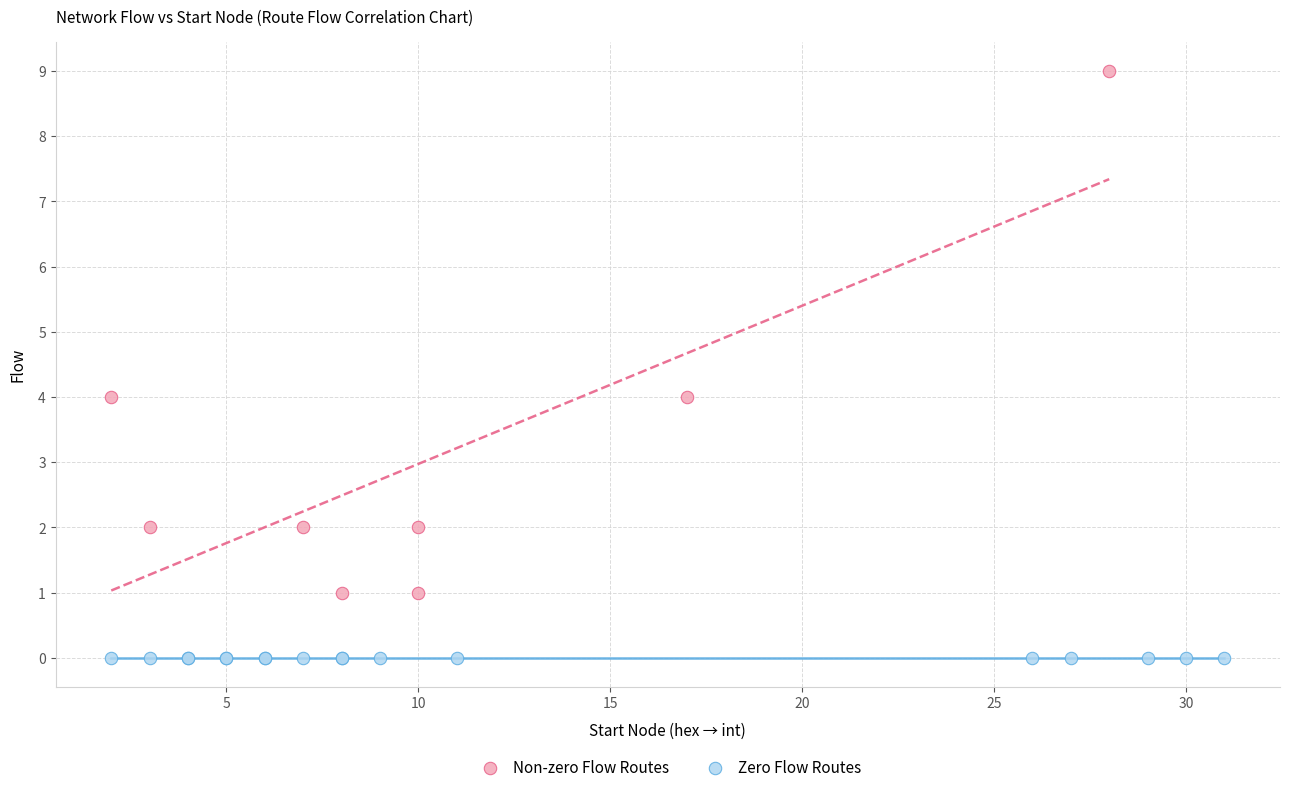

Which series reaches the maximum Y coordinate?

Non-zero Flow Routes